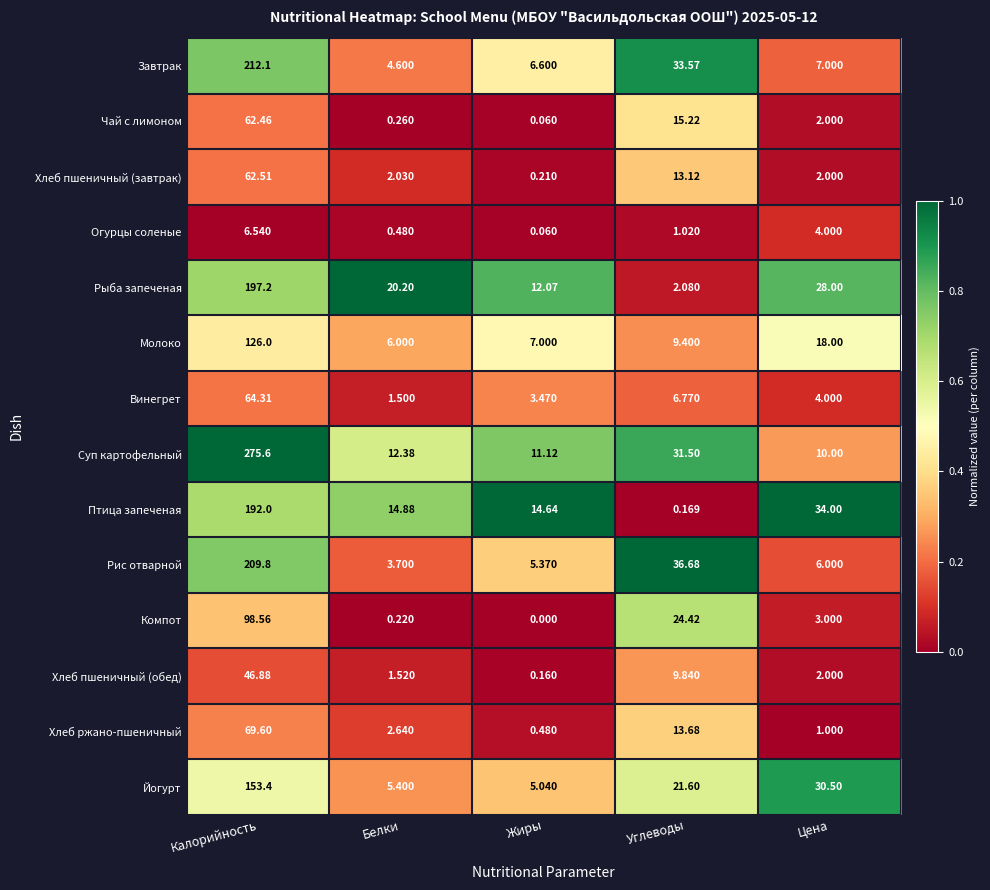

Where does the Рис отварной series first go above 6?

Калорийность